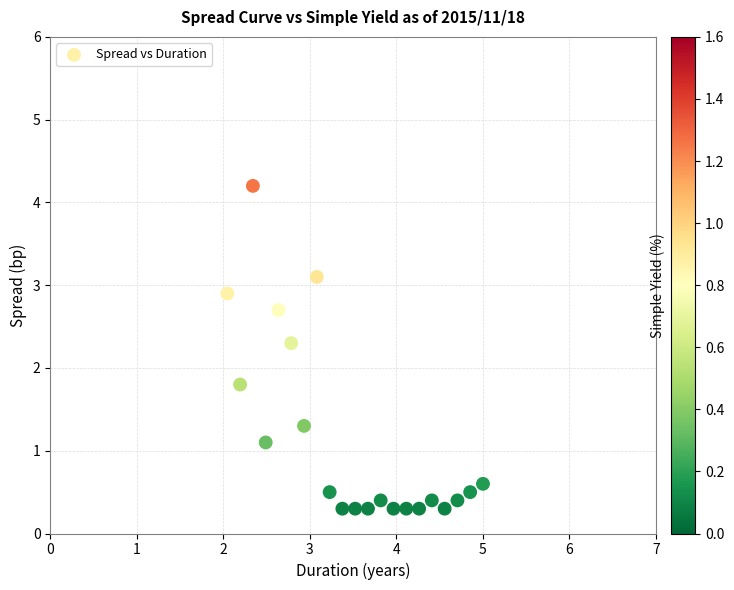

What Y value in the scatter plot is closest to 2?

1.8